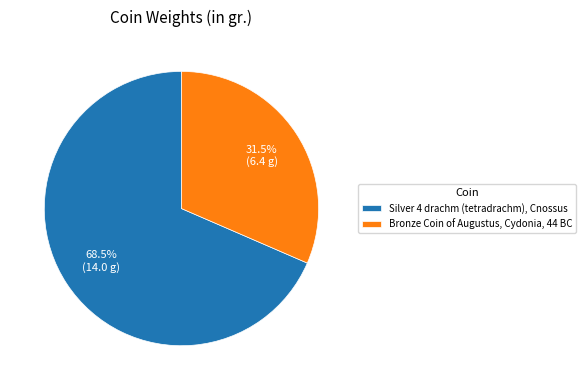

The Silver 4 drachm (tetradrachm), Cnossus slice represents 63% of the pie. True or false?

False